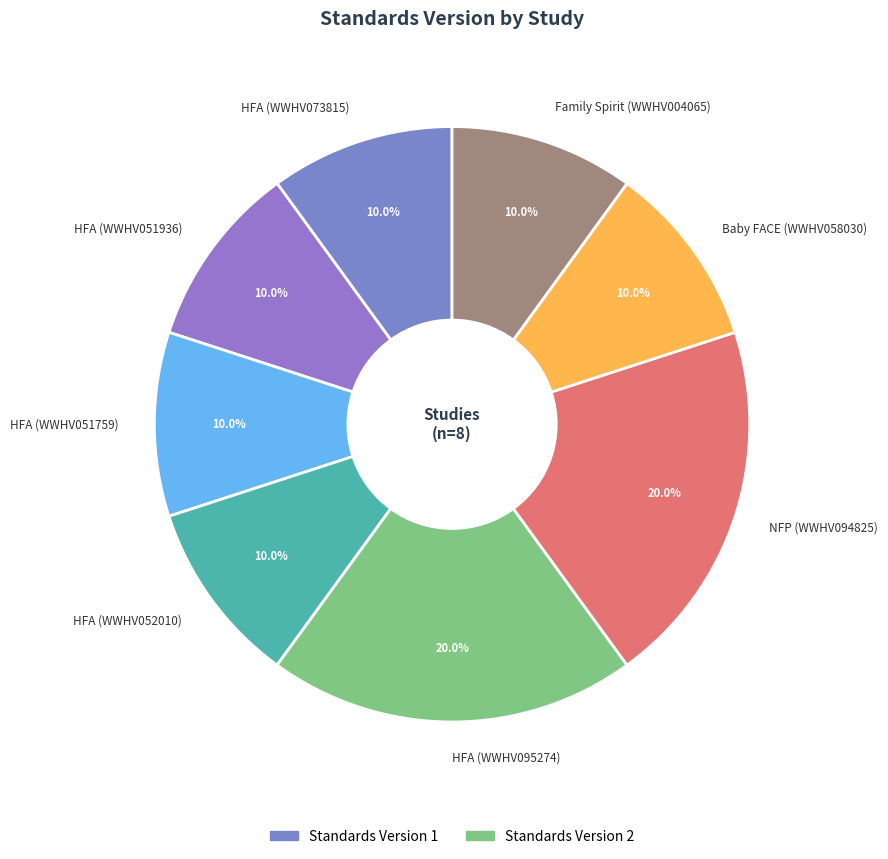

Does HFA (WWHV073815) account for over 50% of the chart?

No